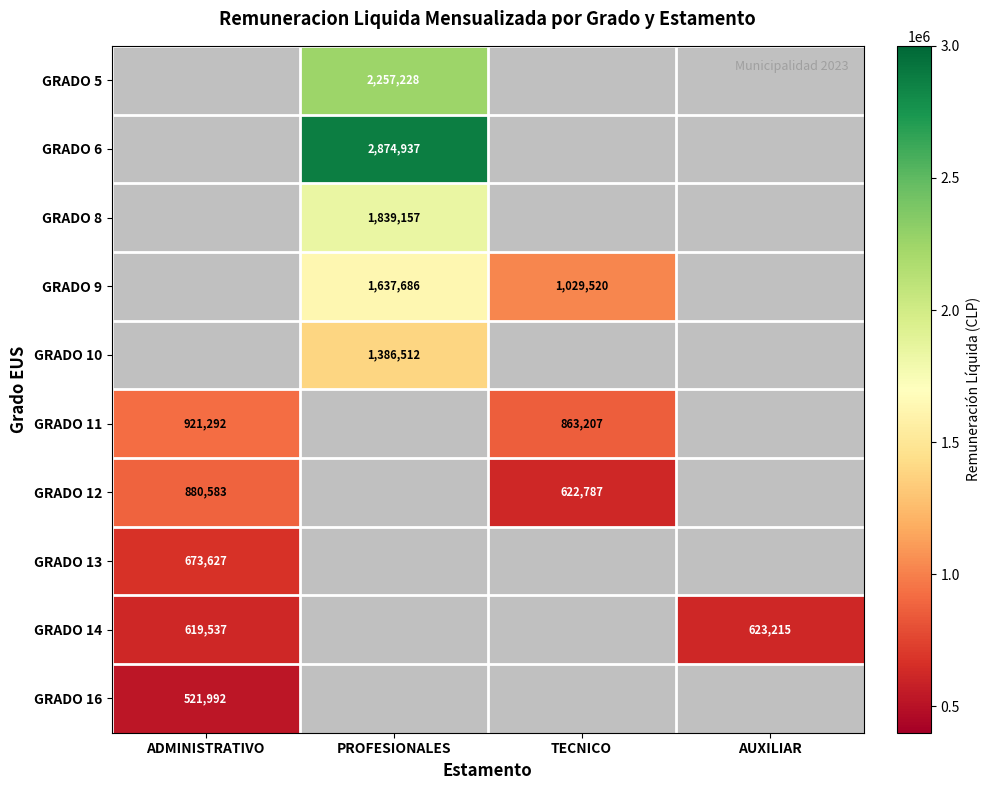

The GRADO 9 series shows 1761661 at TECNICO. True or false?

False